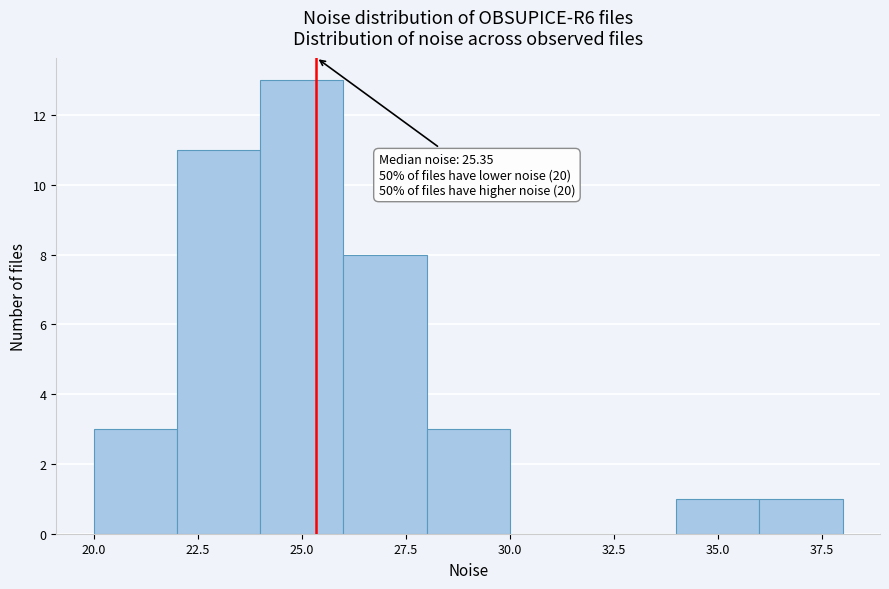

Which range on the x-axis has the tallest bar?

24 to 26